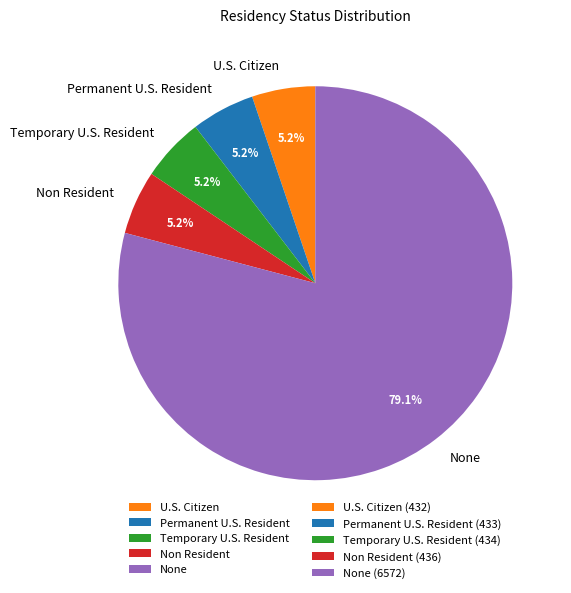

What percentage is the None slice, to the nearest percent?

79%